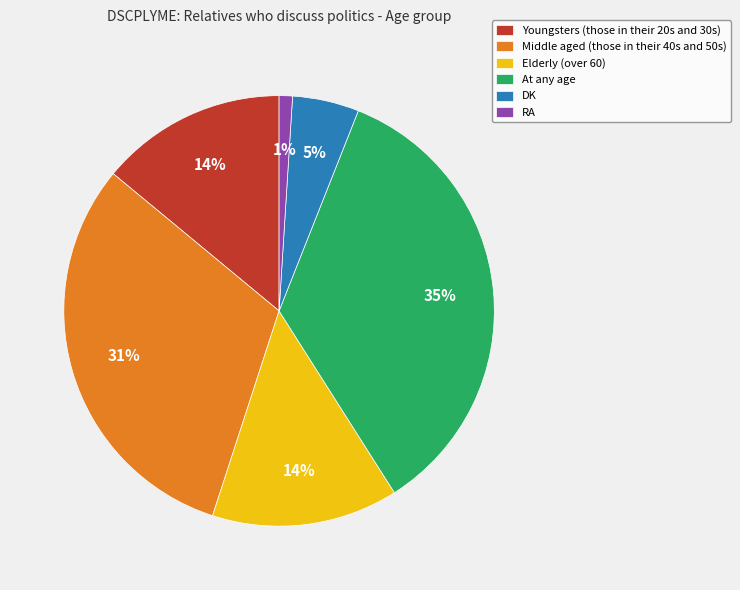

Is RA the majority of the pie?

No